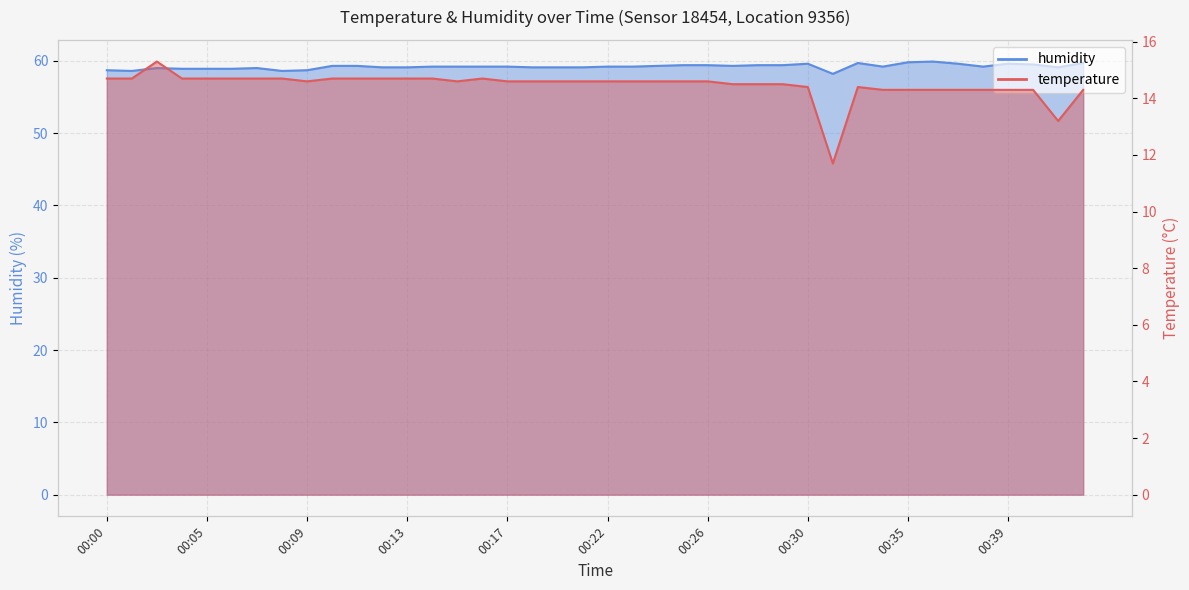

Does the chart display data point markers on the line(s)?

No